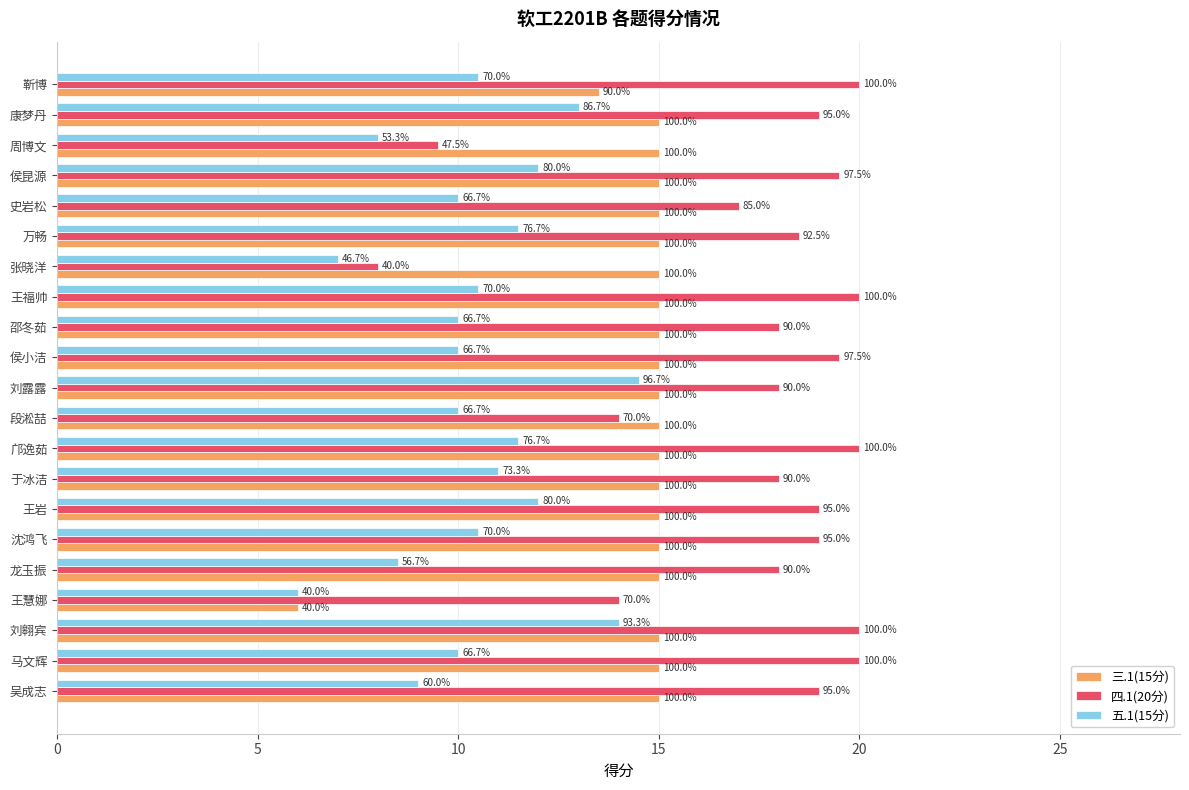

What are all the series names shown in the legend?

三.1(15分), 四.1(20分), 五.1(15分)